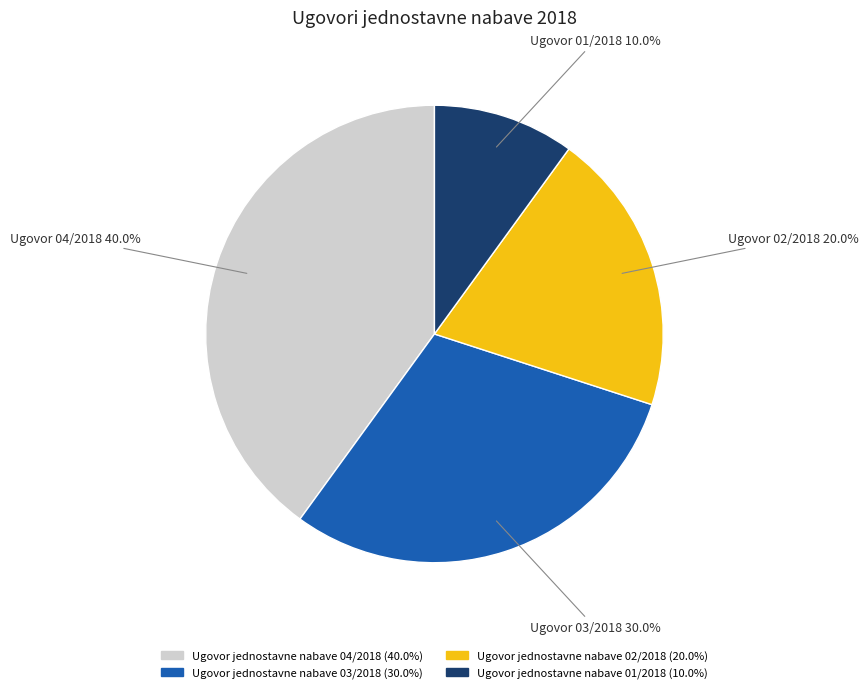

Which category has the smallest portion of the pie?

Ugovor jednostavne nabave 01/2018